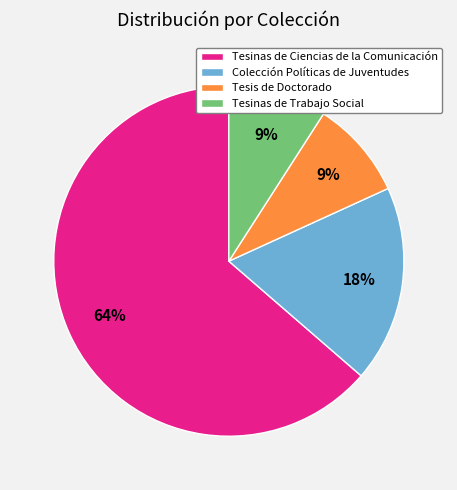

Does Tesinas de Ciencias de la Comunicación account for over 50% of the chart?

Yes